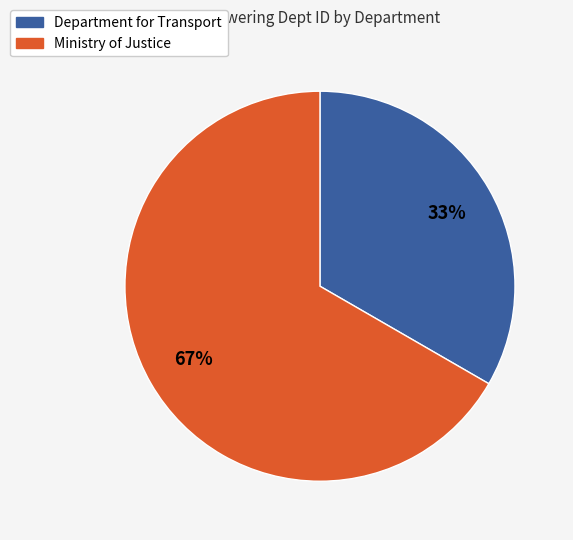

Which category accounts for the majority?

Ministry of Justice